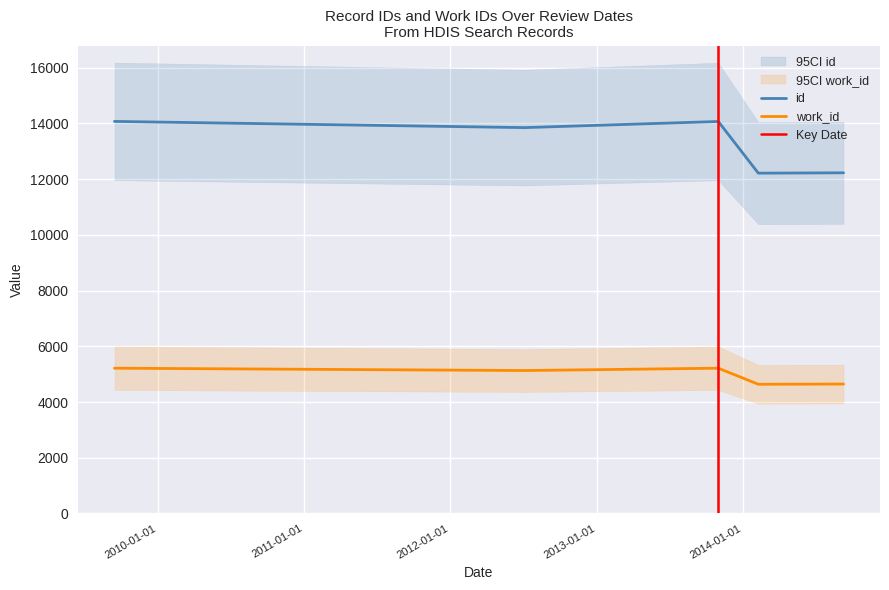

True or false: id has more than 2 points higher than both neighbors.

False